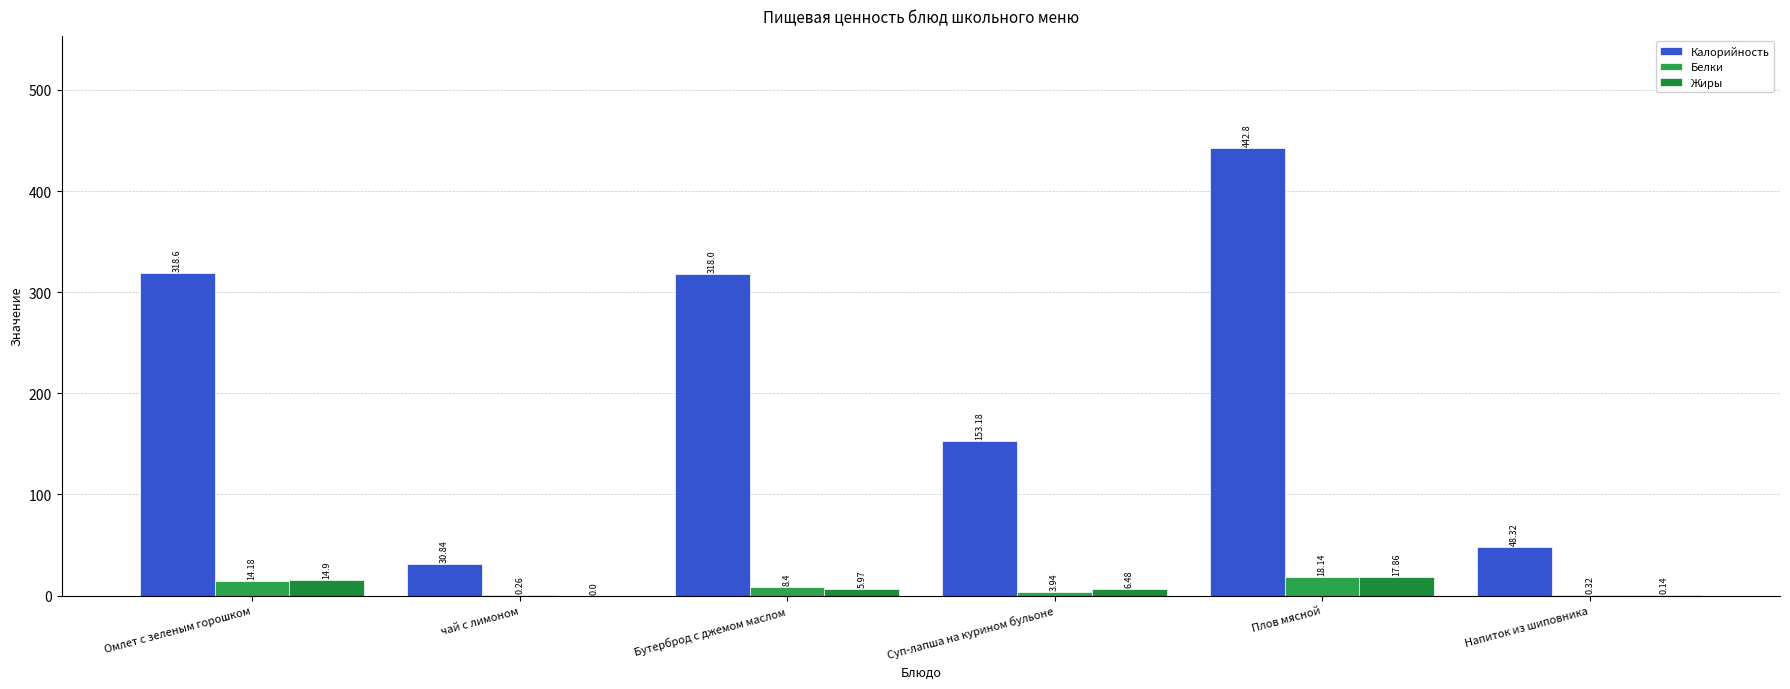

How many groups of bars are there?

6